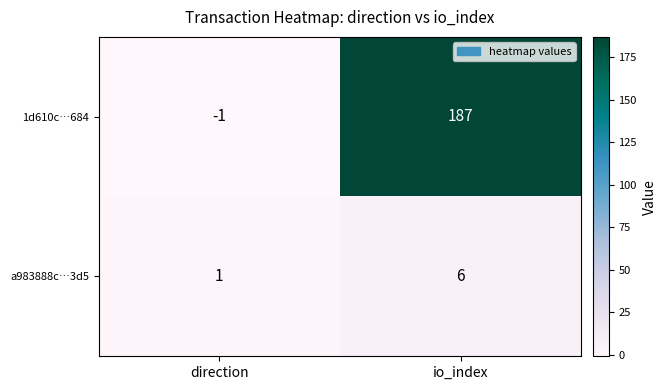

What is the maximum value for 1d610c…684?

187